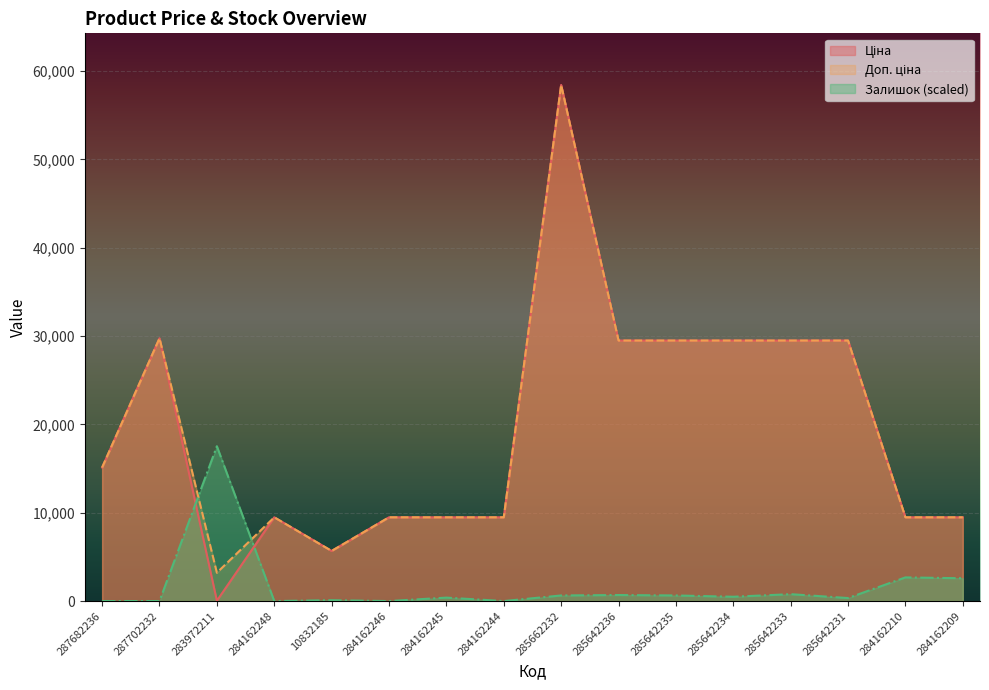

At how many categories does at least one series exceed 23065?

7